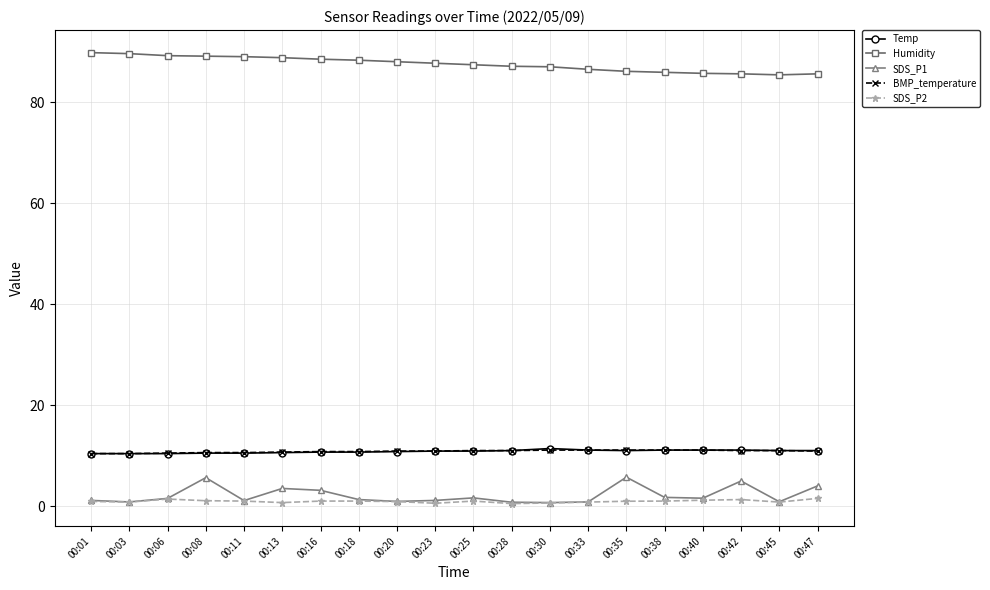

Which series has the largest total across all categories?

Humidity